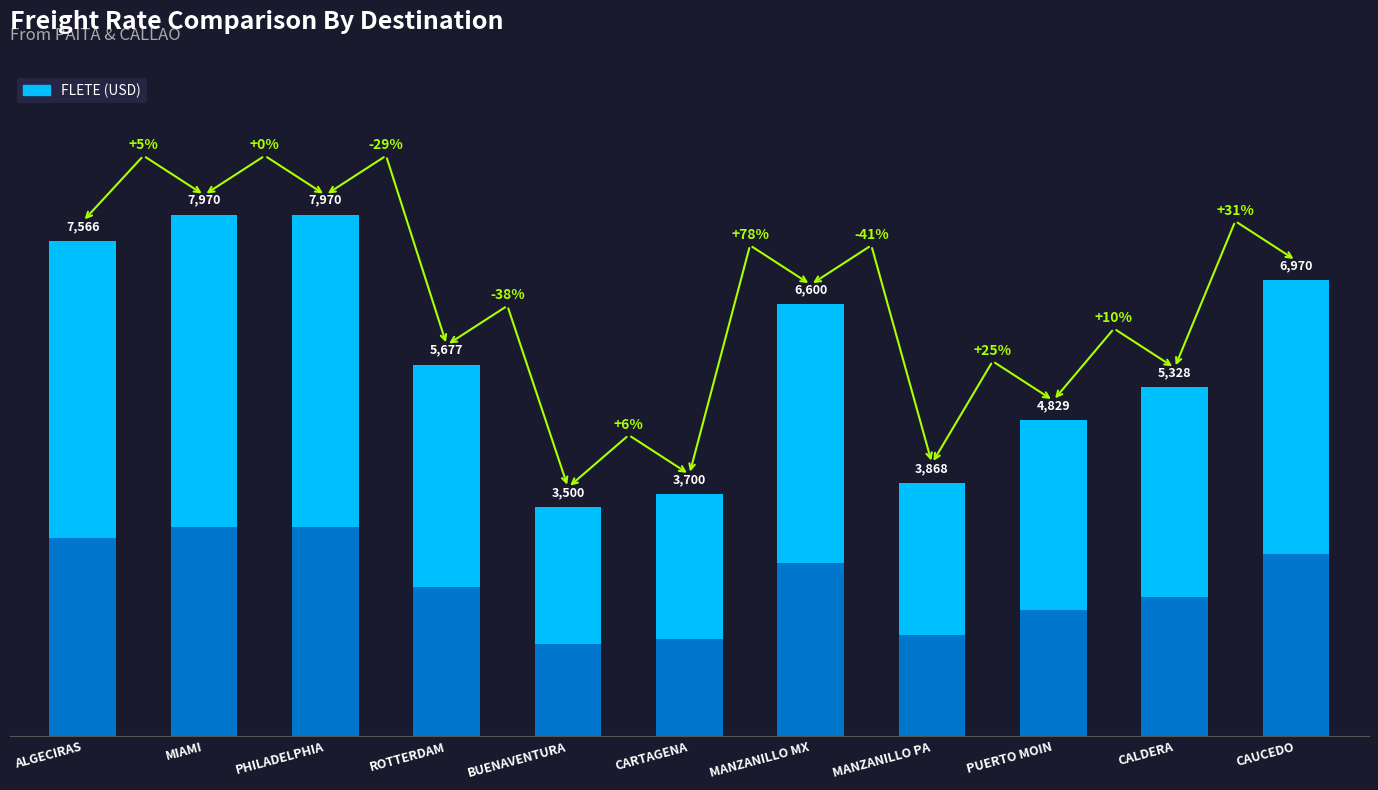

The chart shows a value of 3290 at PUERTO MOIN. True or false?

False